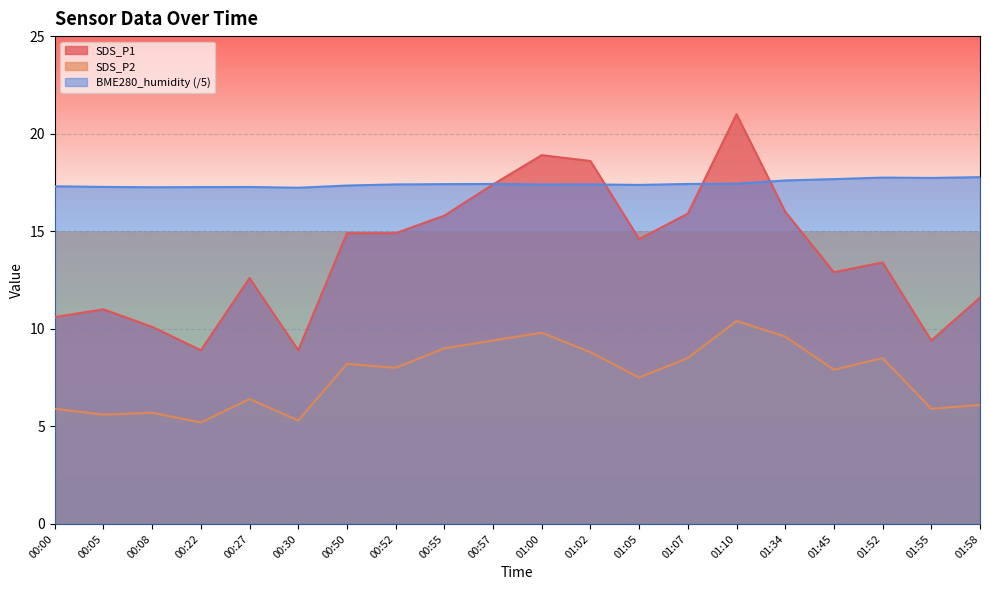

What is the value of the SDS_P1 point at the 15th from the left?

21.0